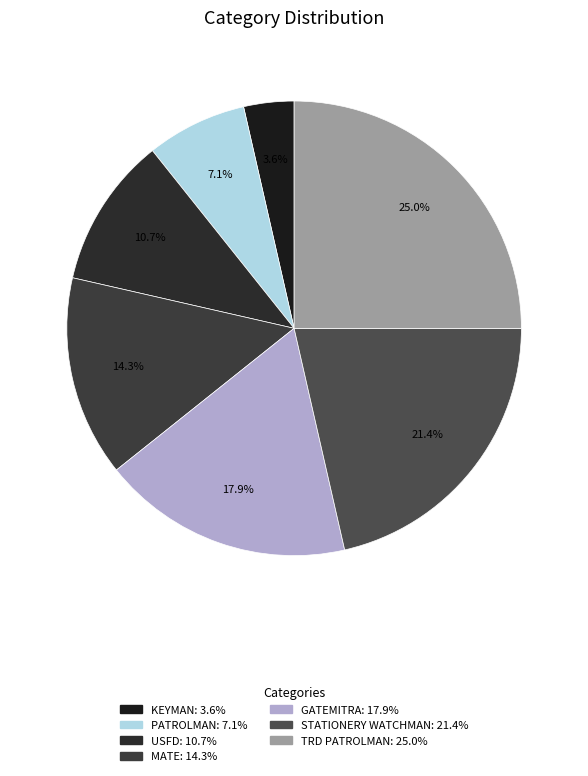

Count the number of slices in the pie.

7